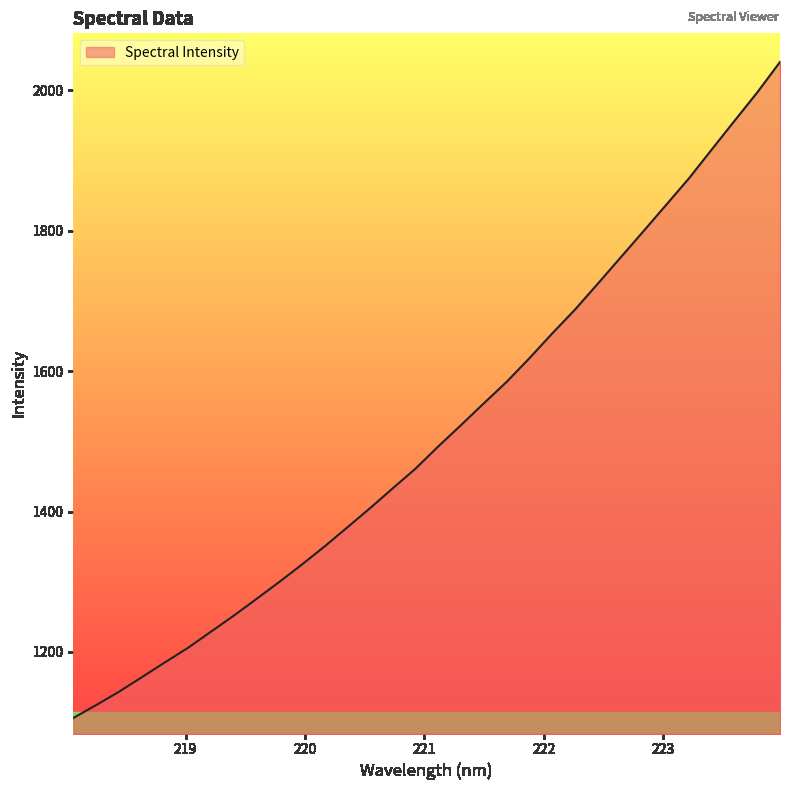

What is the smallest value displayed?

1106.0